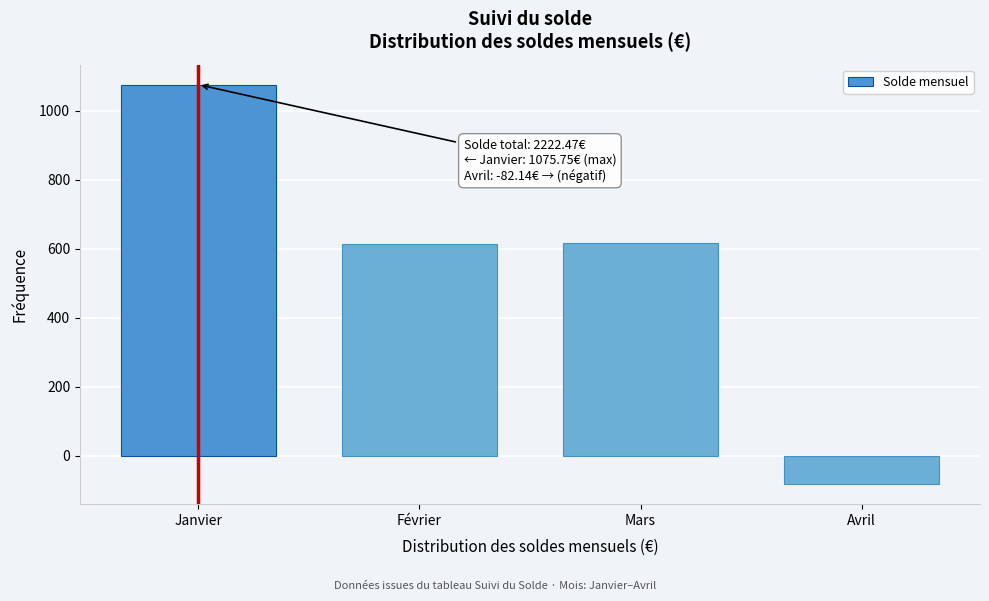

What is the change in value from Janvier to Mars?

-460.0